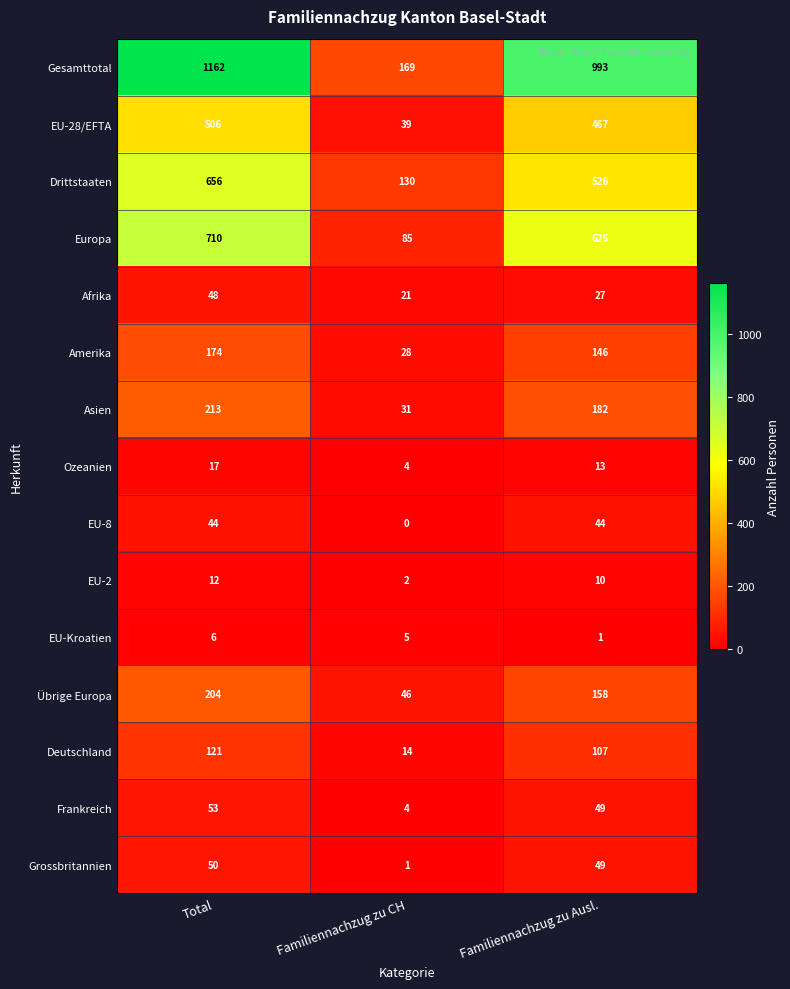

At how many categories does at least one series exceed 989?

2